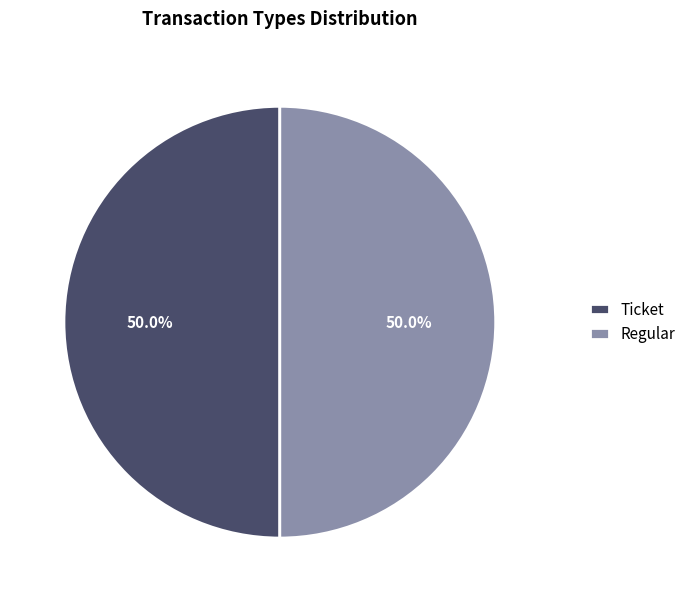

What is the ratio of the value at Ticket to the value at Regular?

1.0